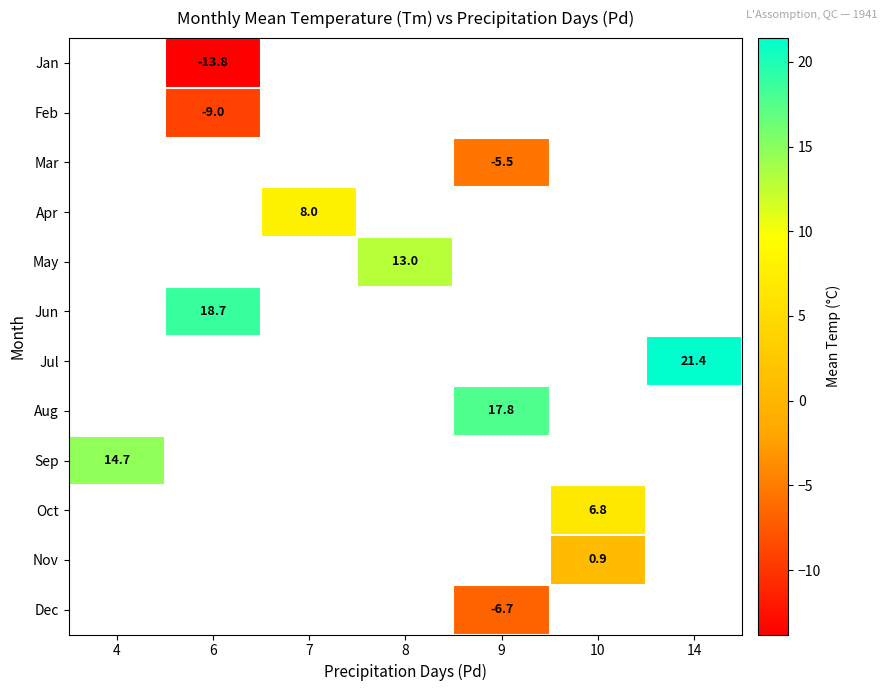

Count the number of data series in this chart.

12